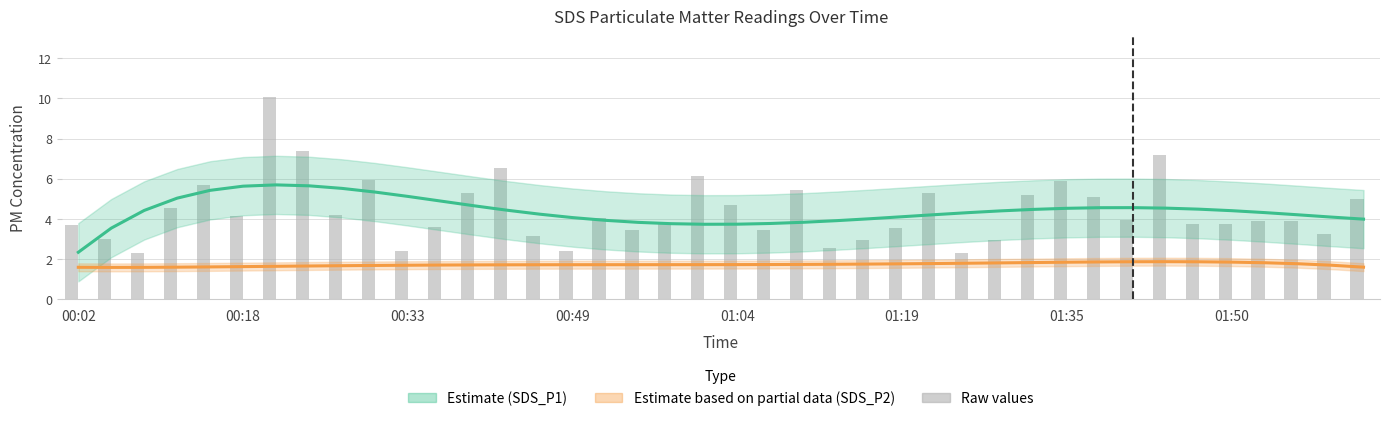

List the series in order of their peak value, highest first.

SDS_P1 raw, SDS_P1 estimate, SDS_P2 estimate